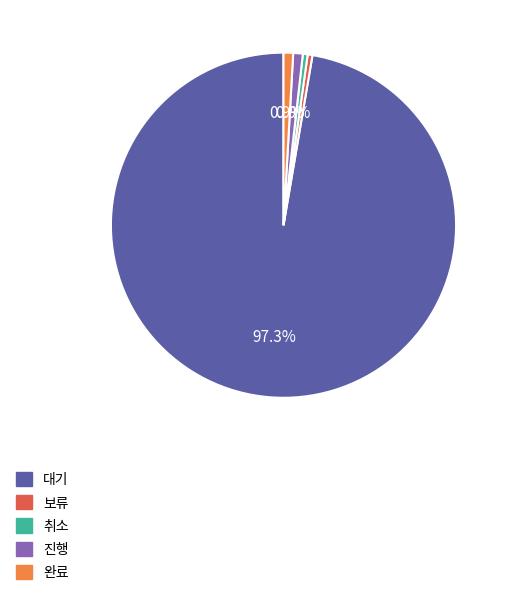

Which slice represents more than half of the pie?

대기